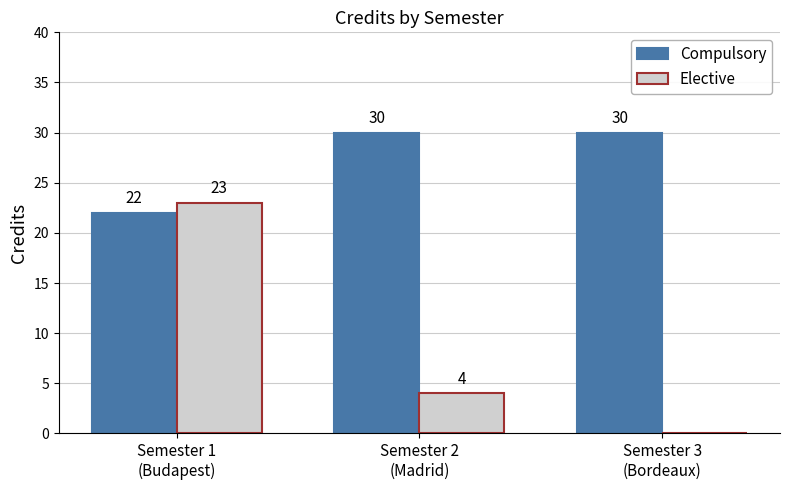

How many groups of bars are there?

3